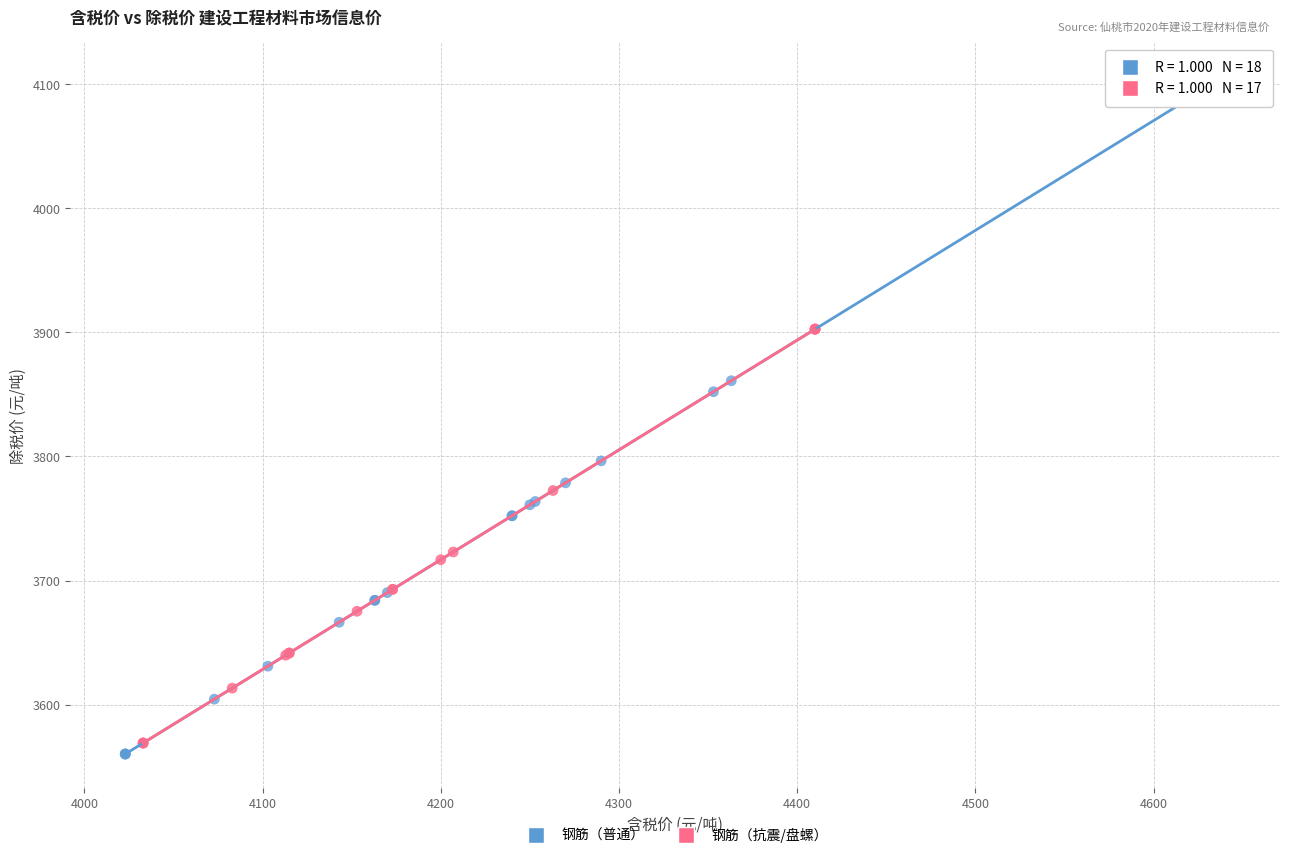

Which series has the largest Y range (max minus min)?

钢筋（普通）